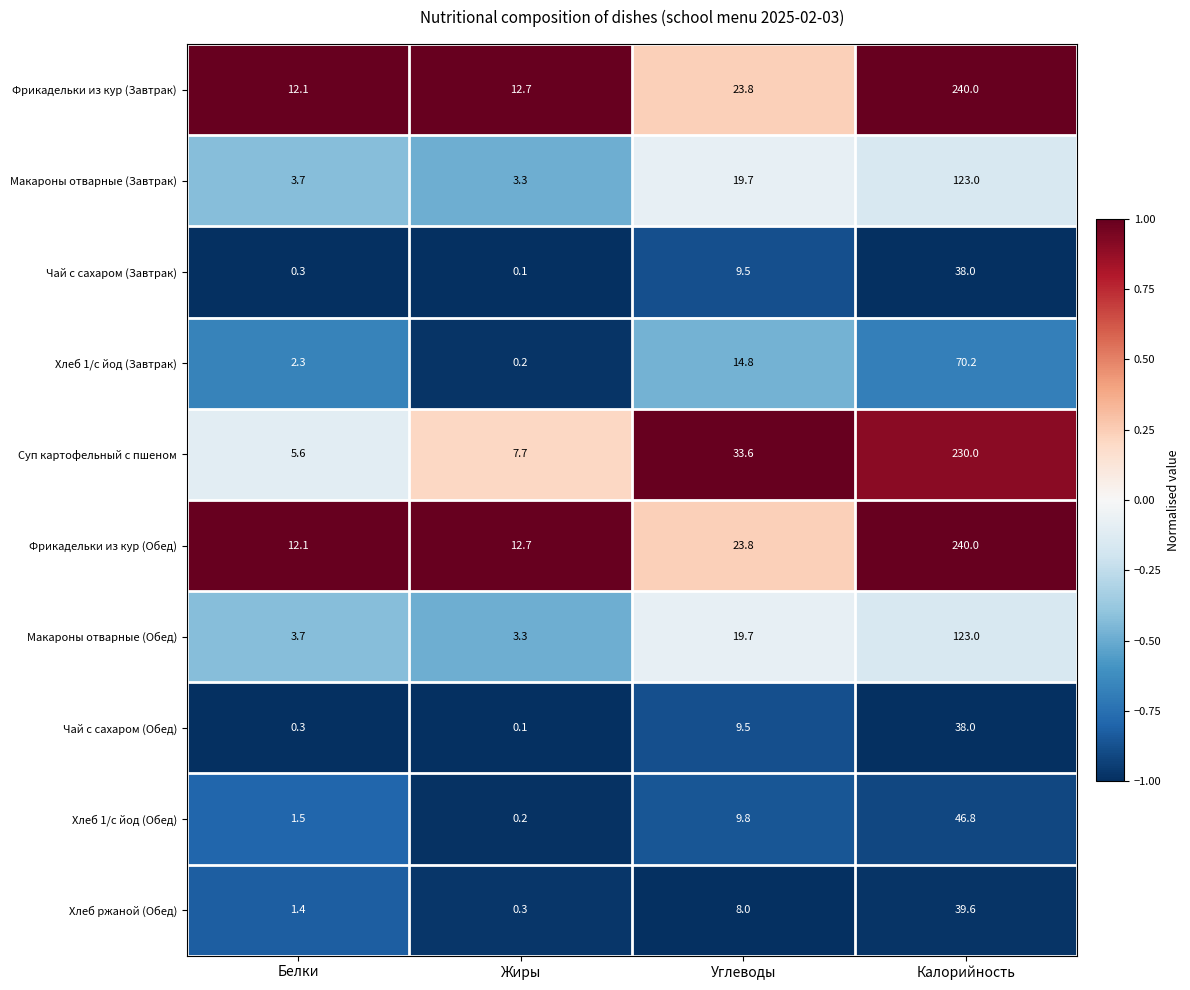

The value of Суп картофельный с пшеном at Калорийность is 230.0. True or false?

True